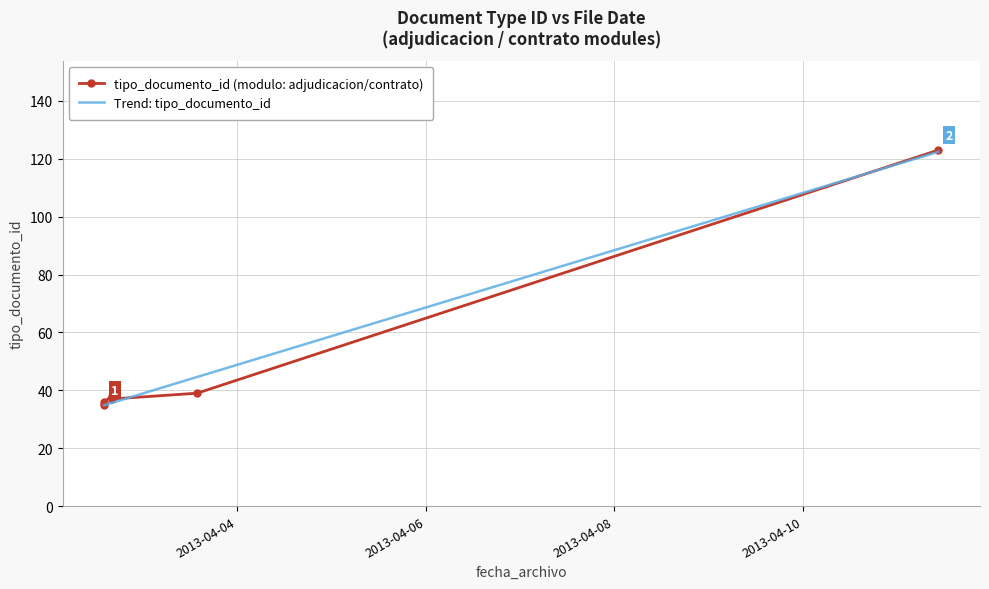

What is the difference between the highest and lowest values at 2013-04-04?

0.1